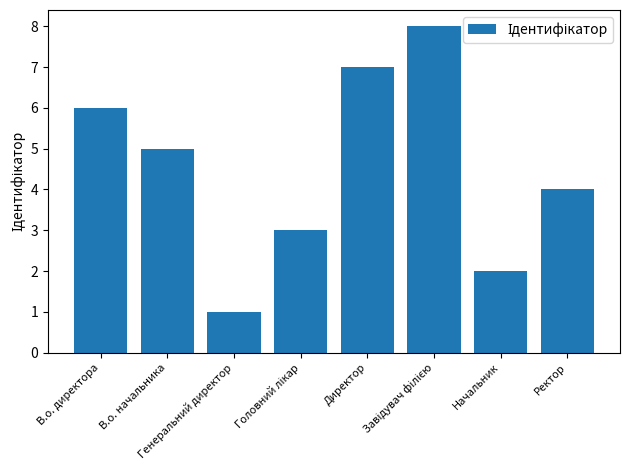

What is the greatest value displayed?

8